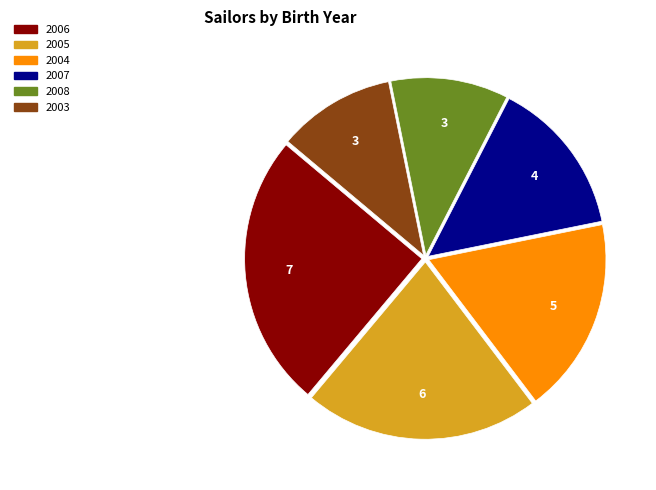

Do 2006 and 2003 together represent more than half of the pie?

No